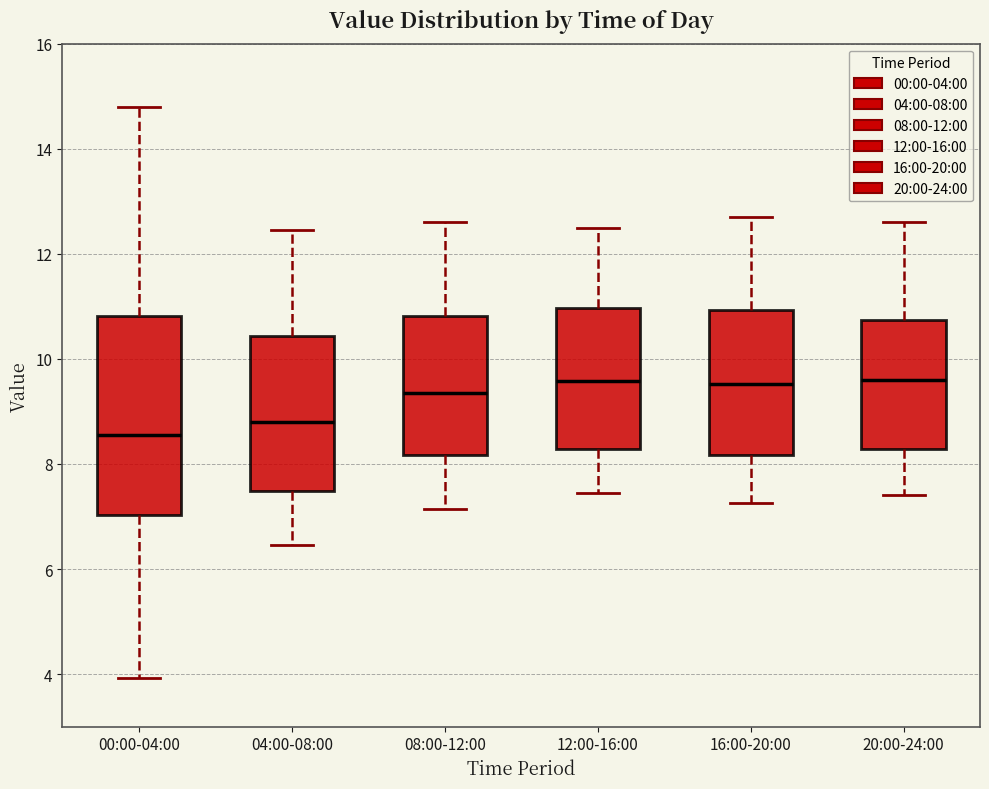

Which box has the lowest median line?

00:00-04:00